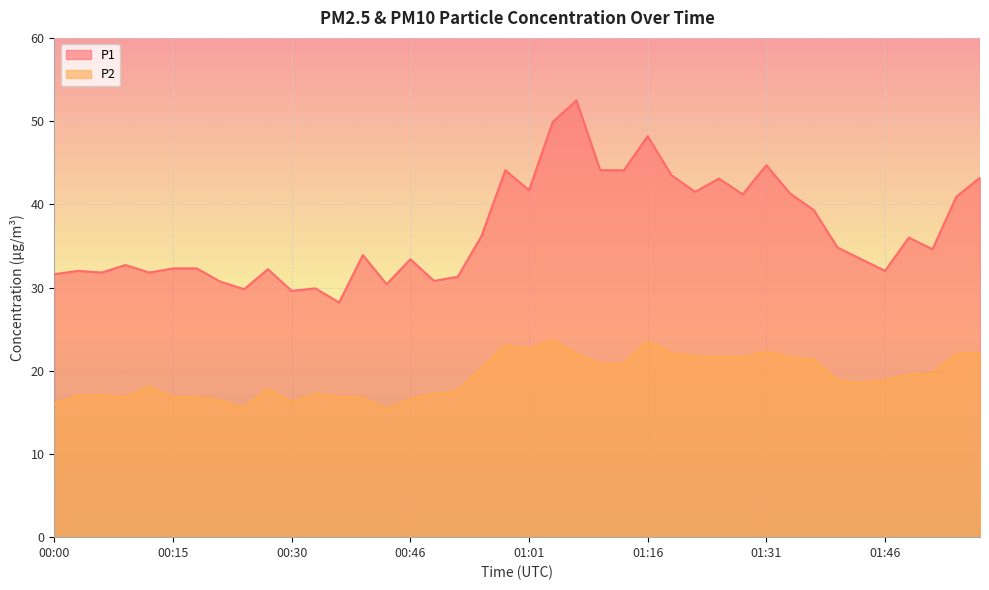

True or false: P2 and P1 intersect in this chart.

False